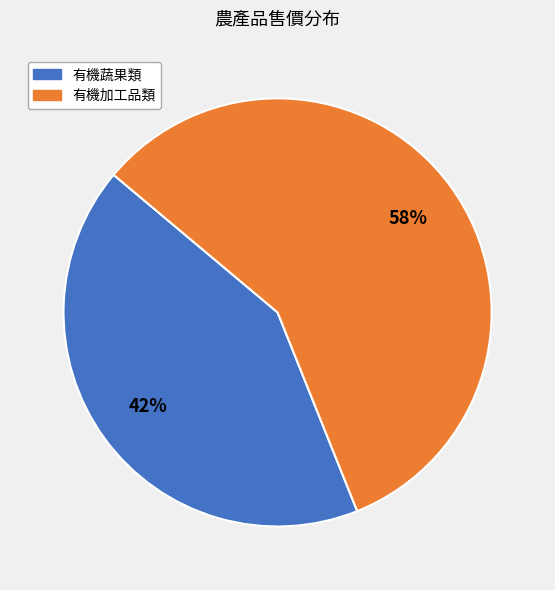

Count the number of slices in the pie.

2